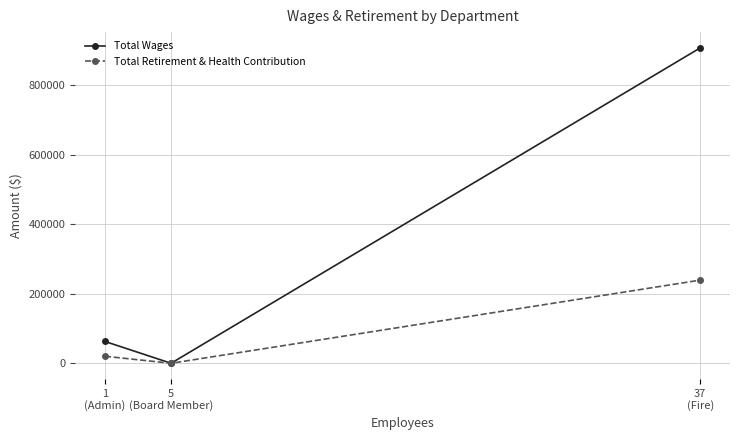

How many data points in Total Wages are less than 62712?

1